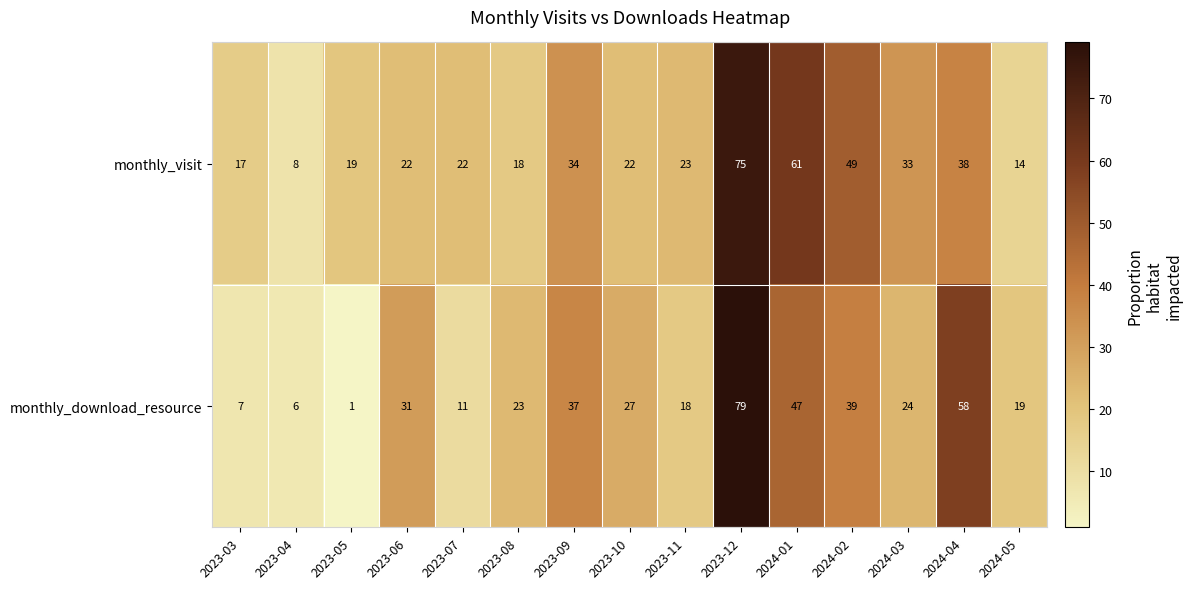

What is the total value across all series at 2024-05?

33